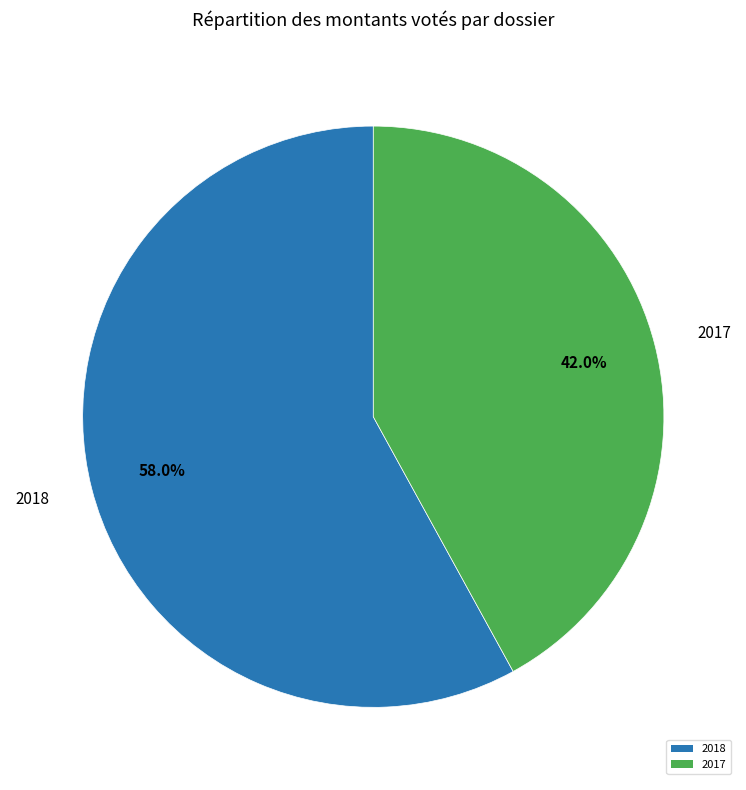

Is 2018 the majority of the pie?

Yes